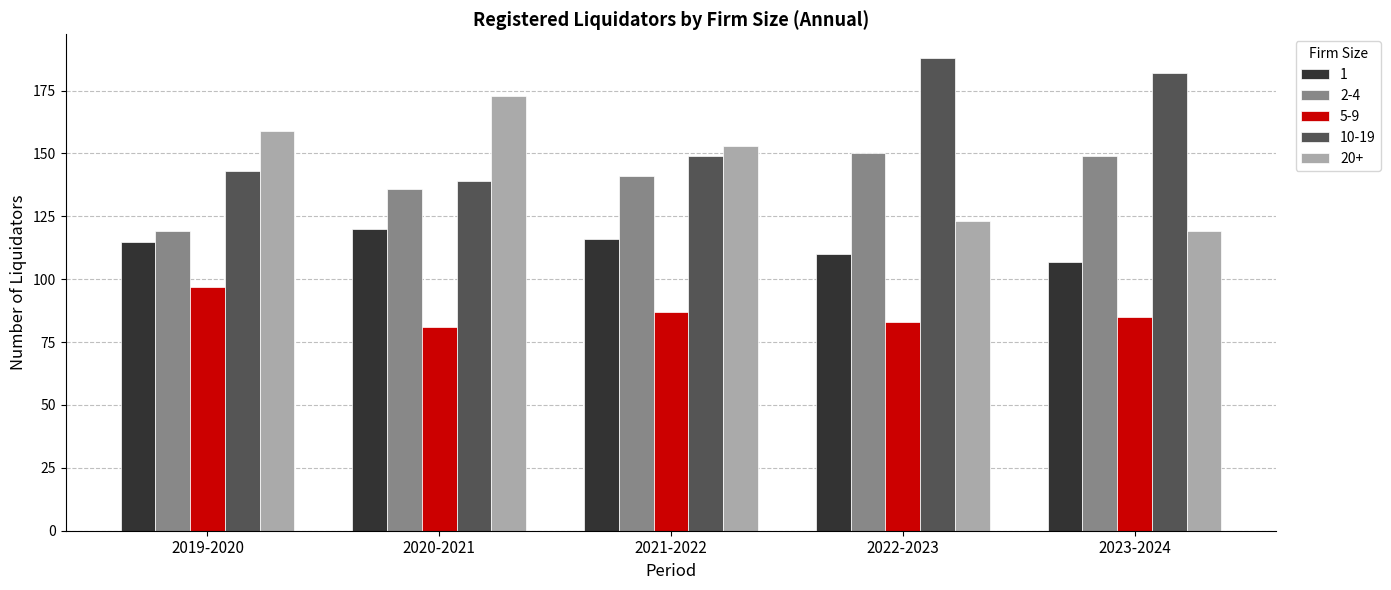

Which series has the largest total across all categories?

10-19